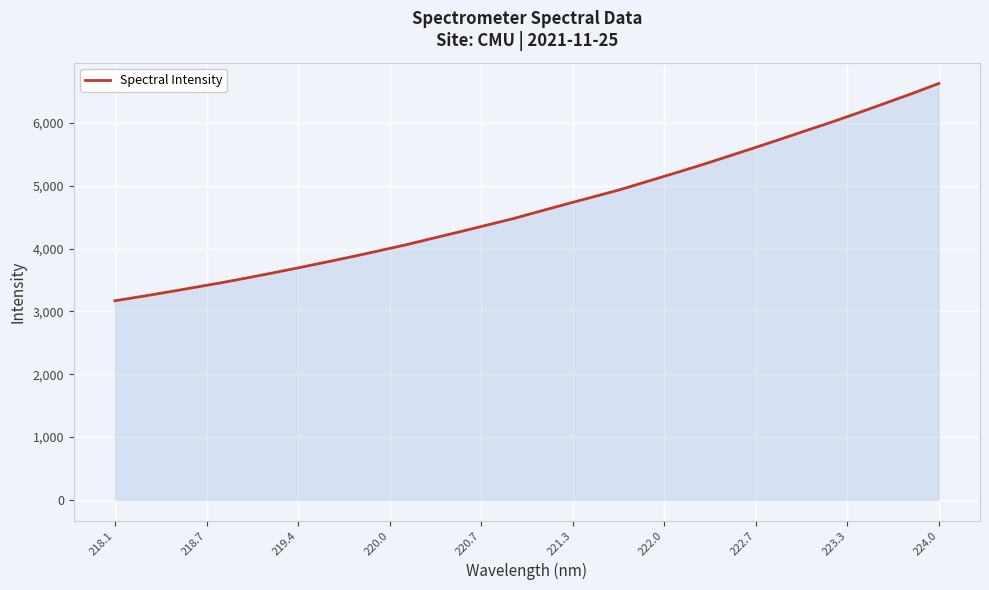

What is the maximum value shown in the chart?

6626.5